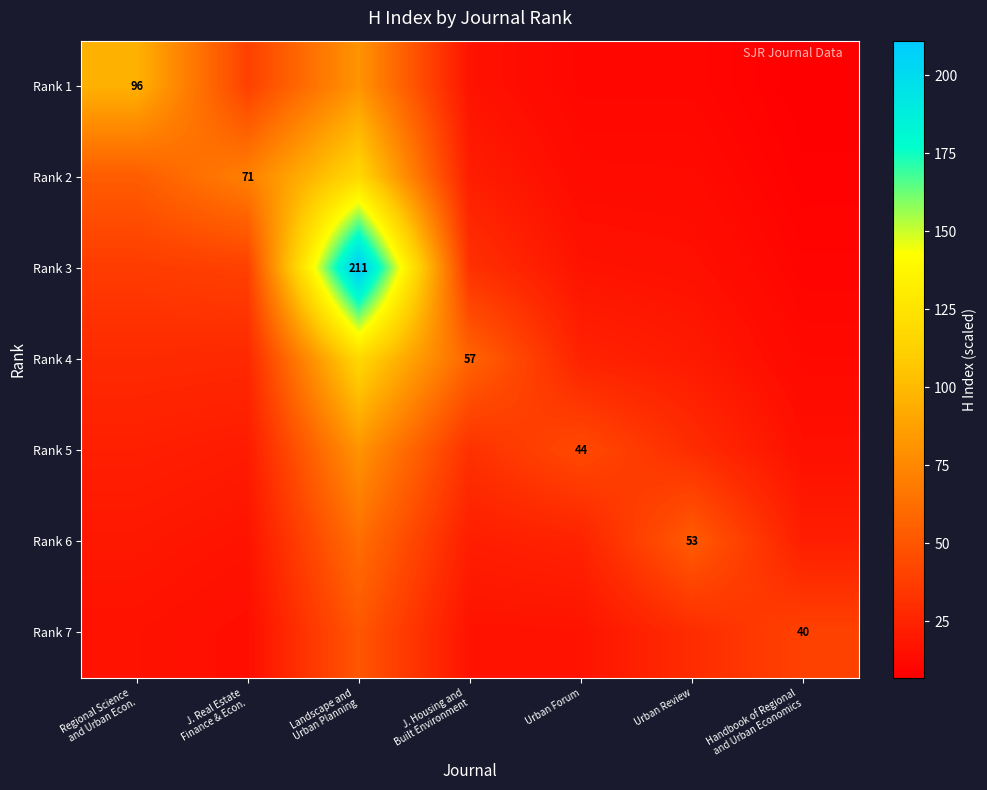

At which category is the sum across all series the highest?

Landscape and
Urban Planning